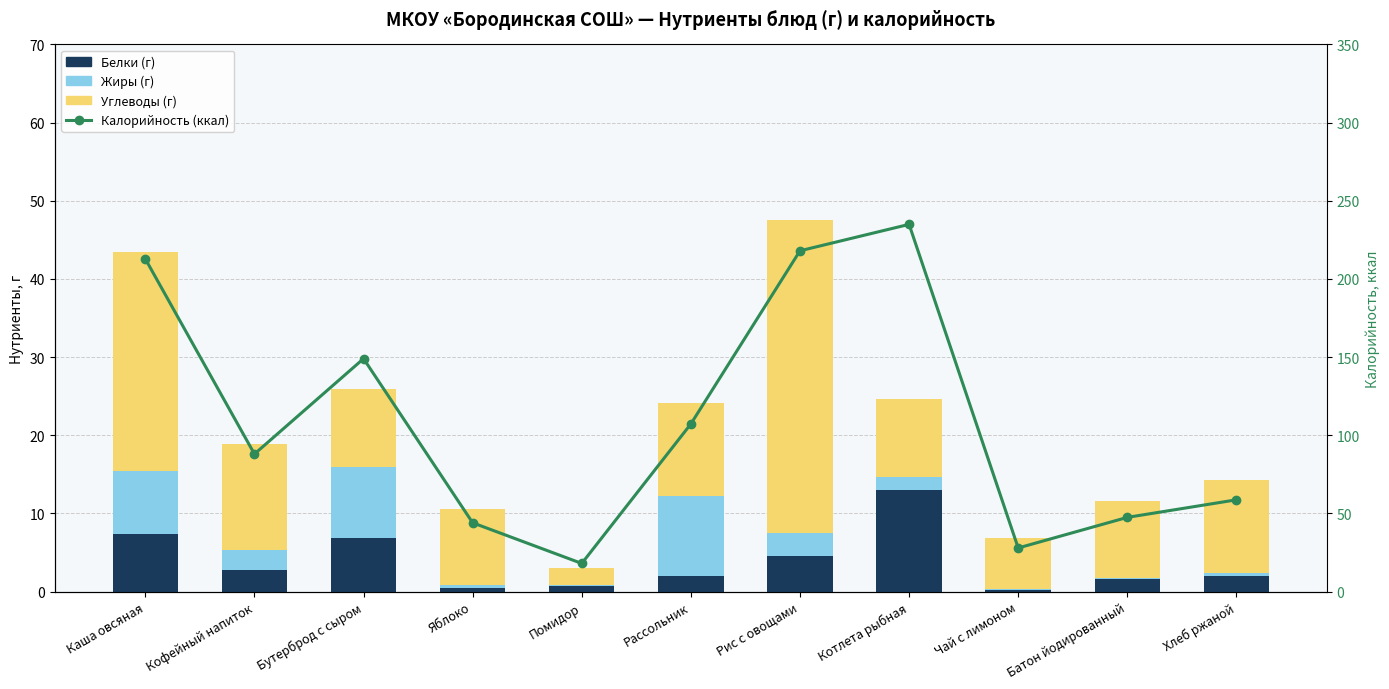

True or false: Углеводы (г) has a value of 40.0 at Рис с овощами.

True